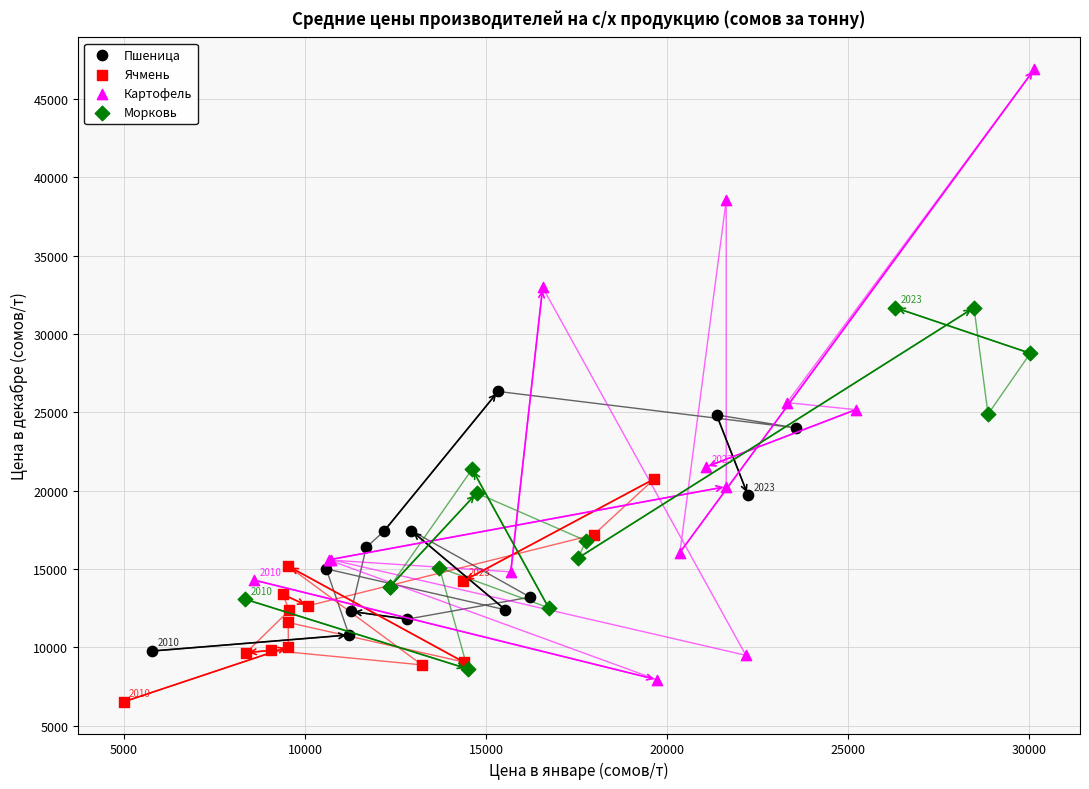

Which series has the widest spread of Y values?

Картофель